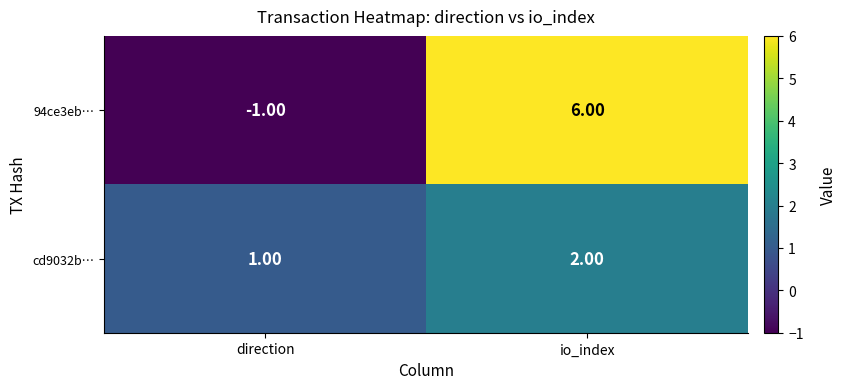

What is the difference between the highest and lowest values at io_index?

4